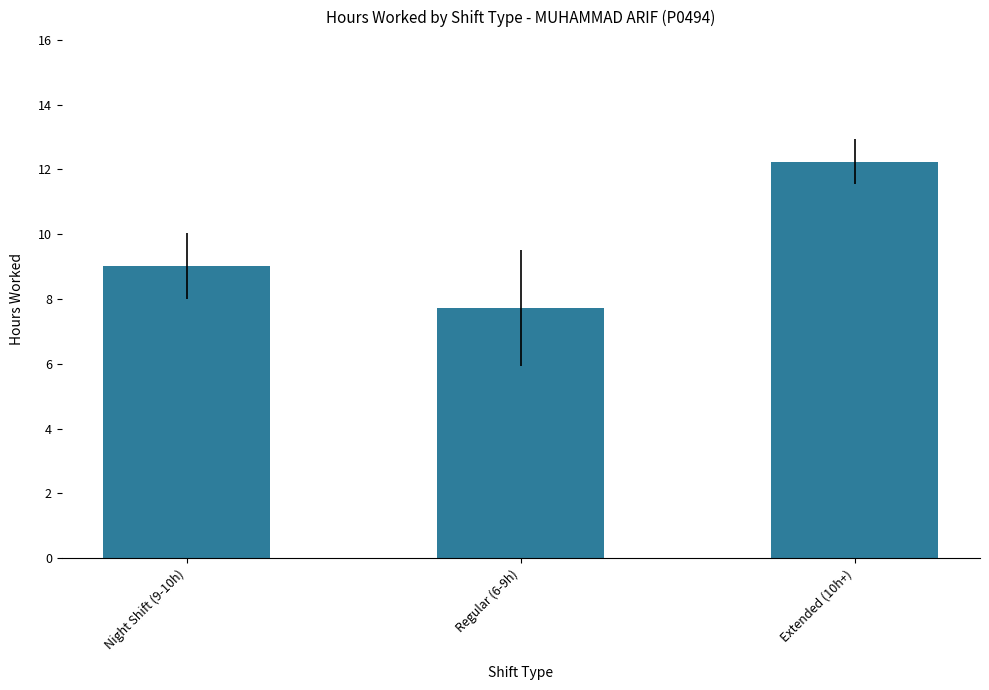

Which category has the highest value across all series?

Extended (10h+)